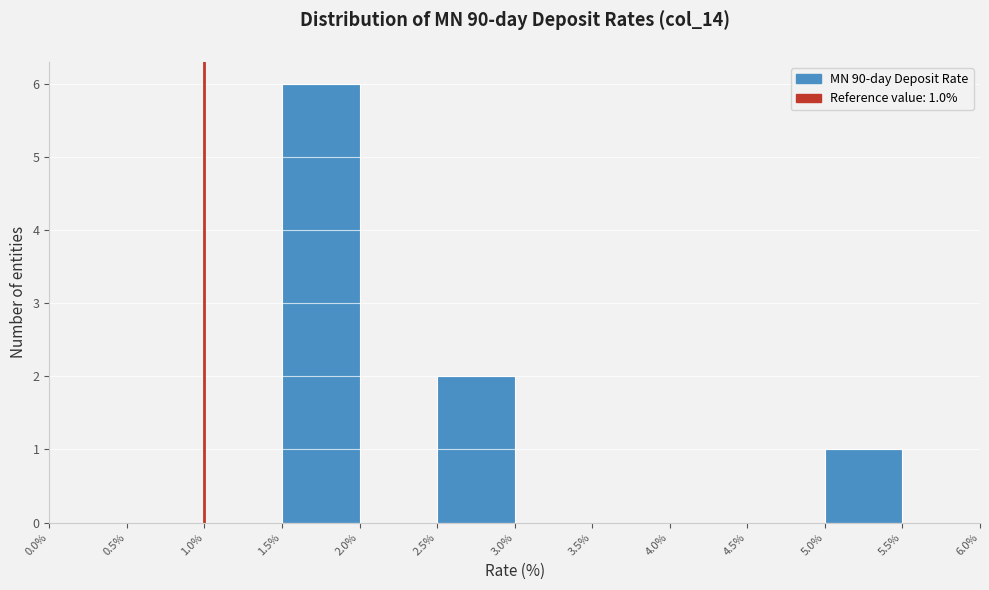

Over which range of the x-axis is the bar tallest?

1.5% to 2.0%